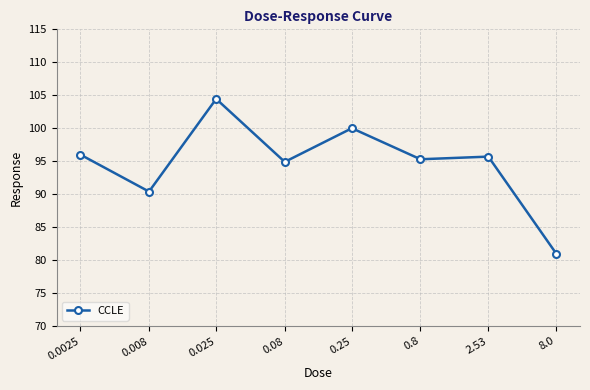

How many points are higher than both their immediate neighbors (excluding endpoints)?

3